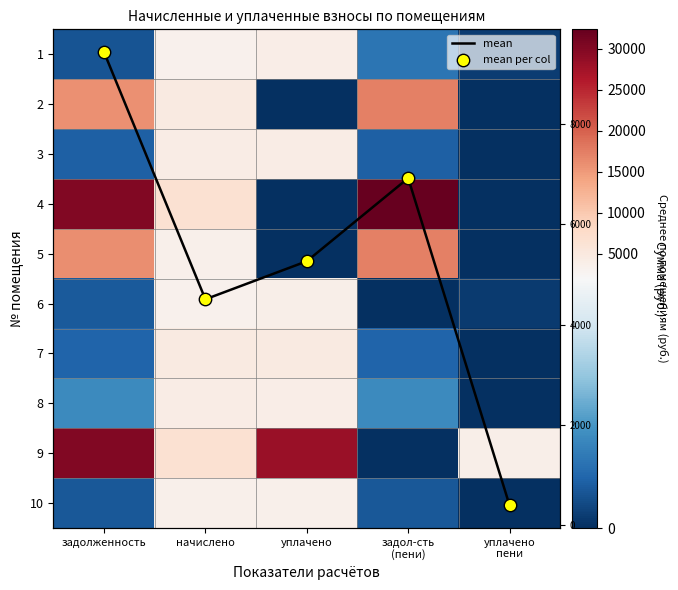

Rank the series by their maximum value, from lowest to highest.

10, 6, 1, 3, 8, 7, mean, mean per col, 2, 5, 9, 4